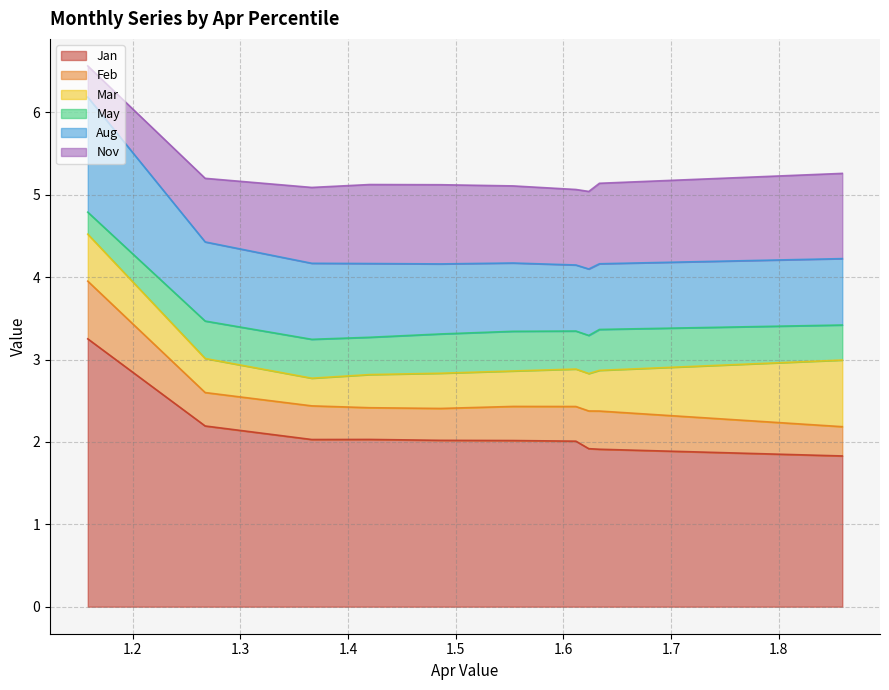

At how many categories does at least one series exceed 2?

7